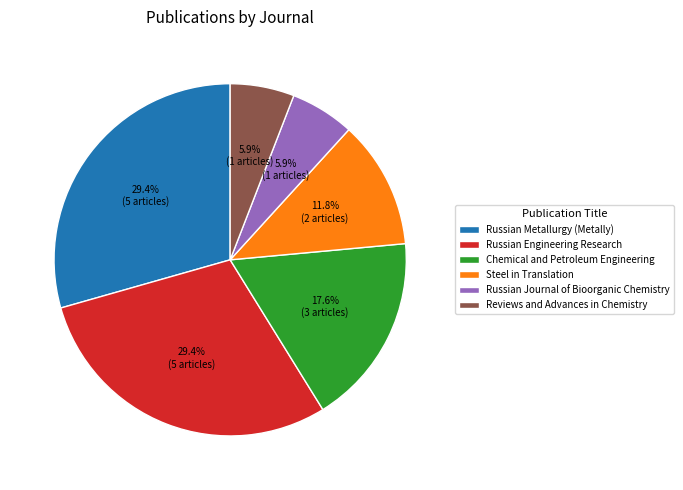

Combined, what portion of the pie is Reviews and Advances in Chemistry and Chemical and Petroleum Engineering?

23.5%